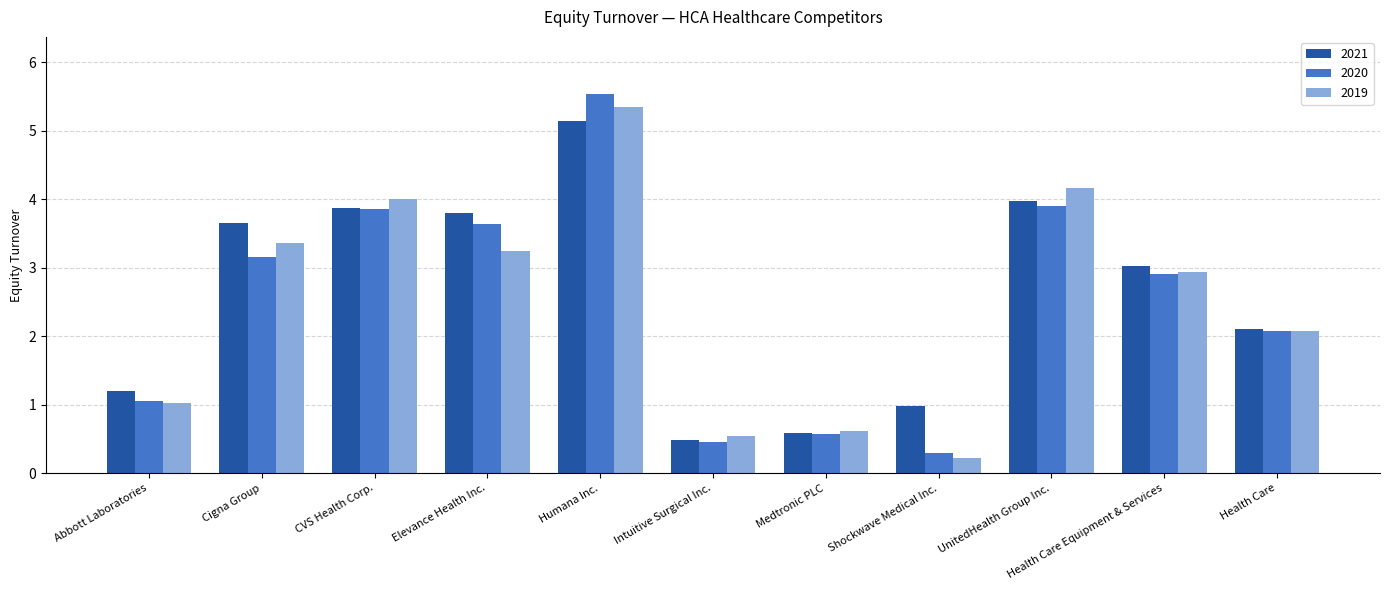

Where is 2019 nearest to the value 2?

Health Care